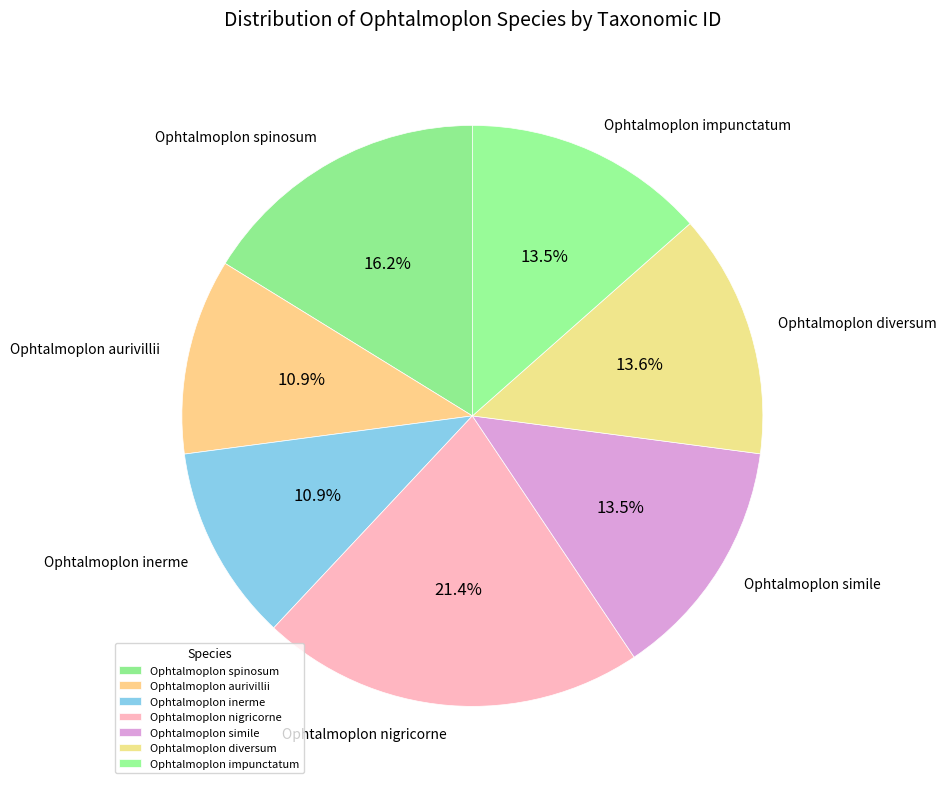

What portion of the pie excludes Ophtalmoplon impunctatum?

86.5%